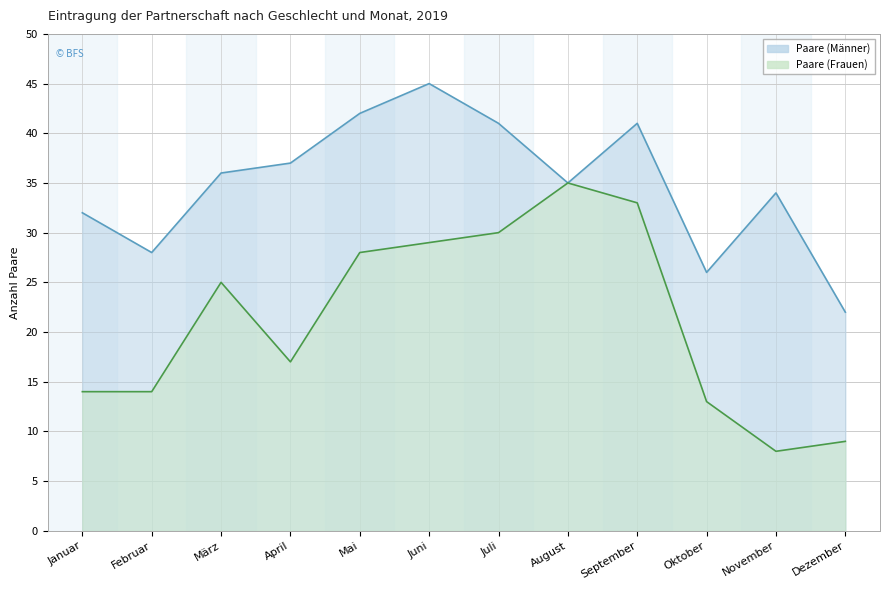

What is the value of the Paare (Männer) point at the 8th from the left?

35